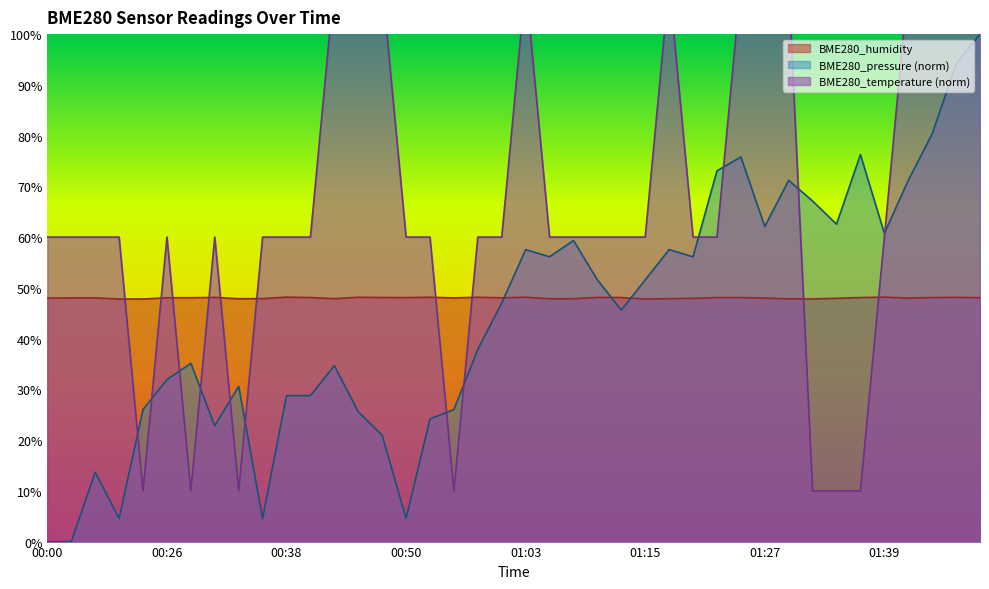

What is the average value of the BME280_temperature series?

66.2